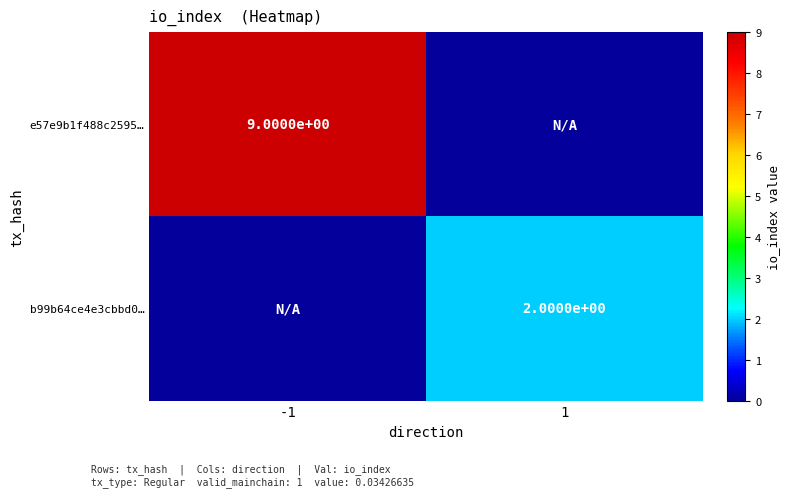

Is it true that b99b64ce4e3cbbd0… equals 3 at 1?

False